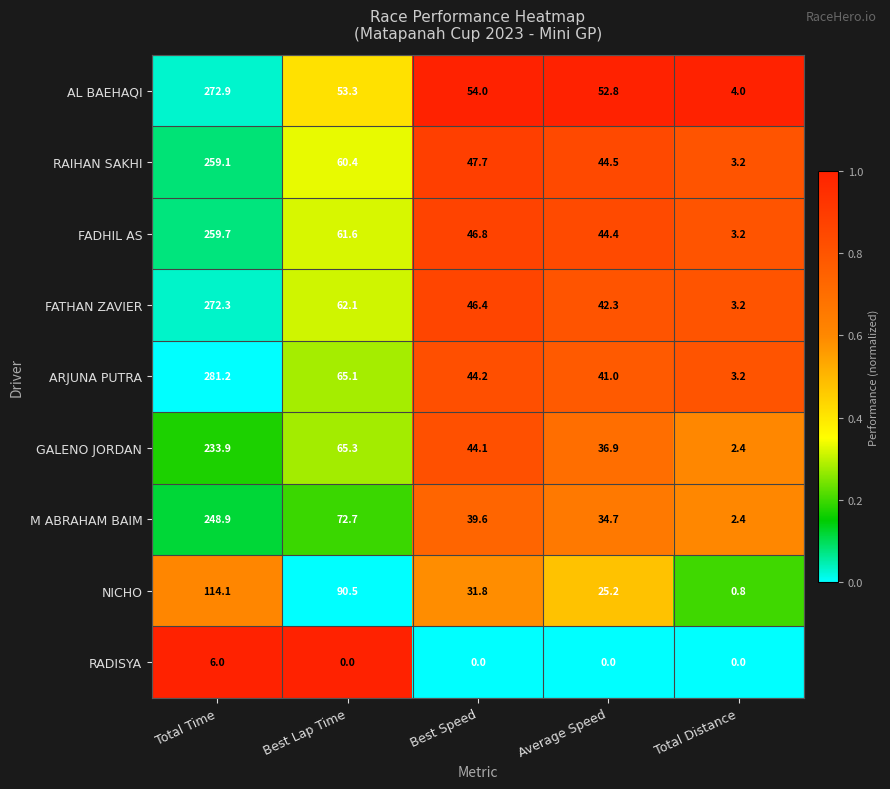

At which label does RAIHAN SAKHI first exceed 47?

Total Time